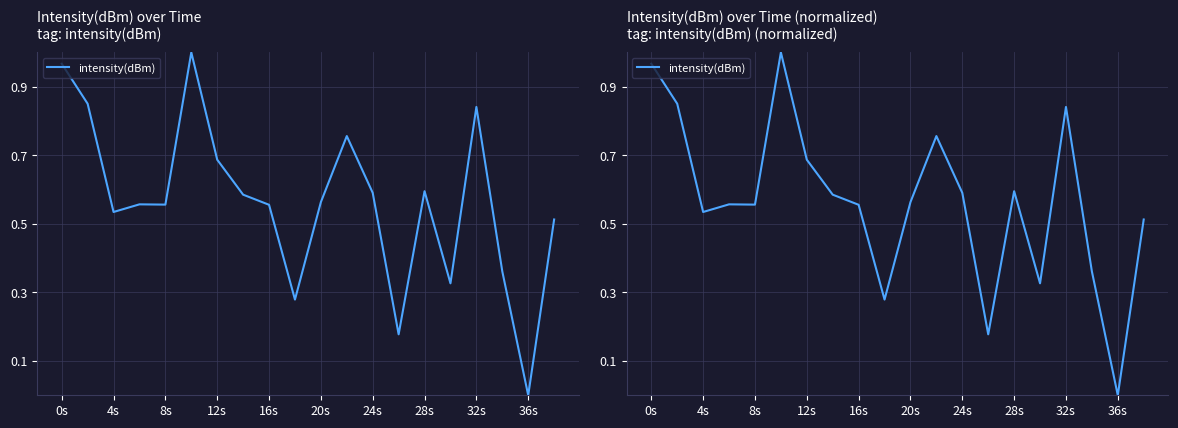

What is the average value?

0.6